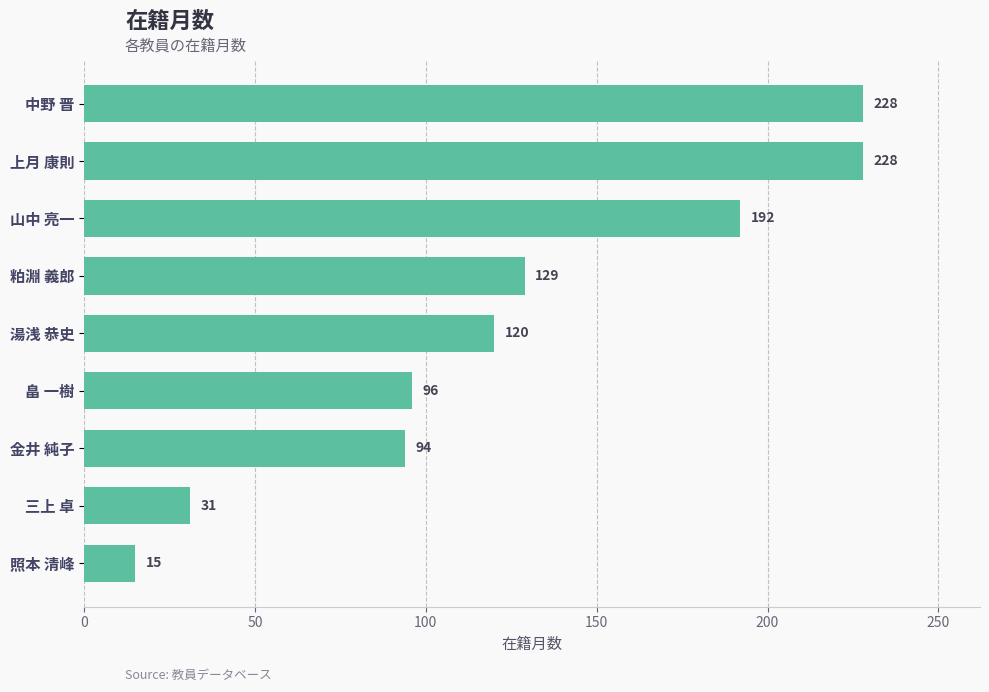

How many bars are there in total?

9